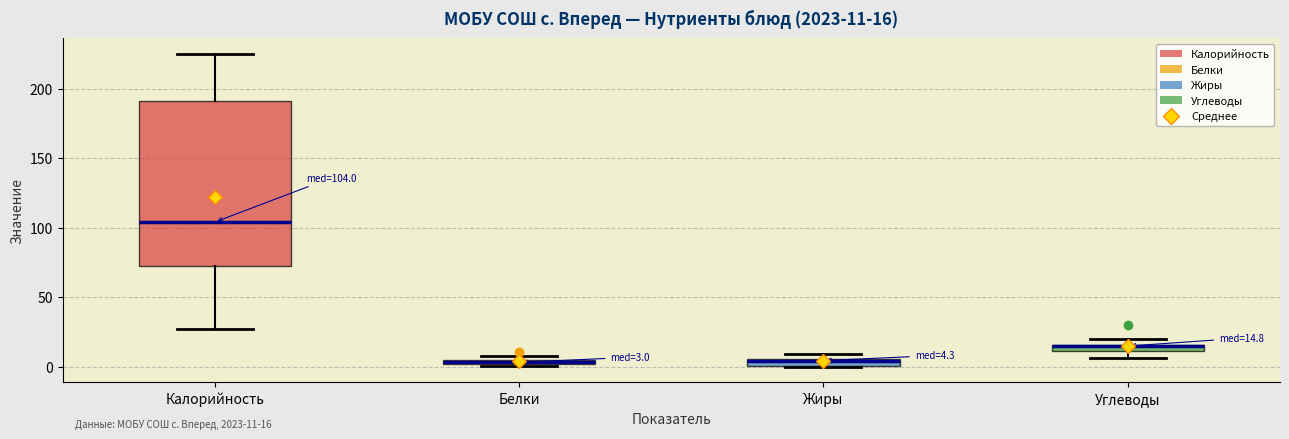

Comparing the boxes themselves (not the whiskers), which one is the tallest?

Калорийность